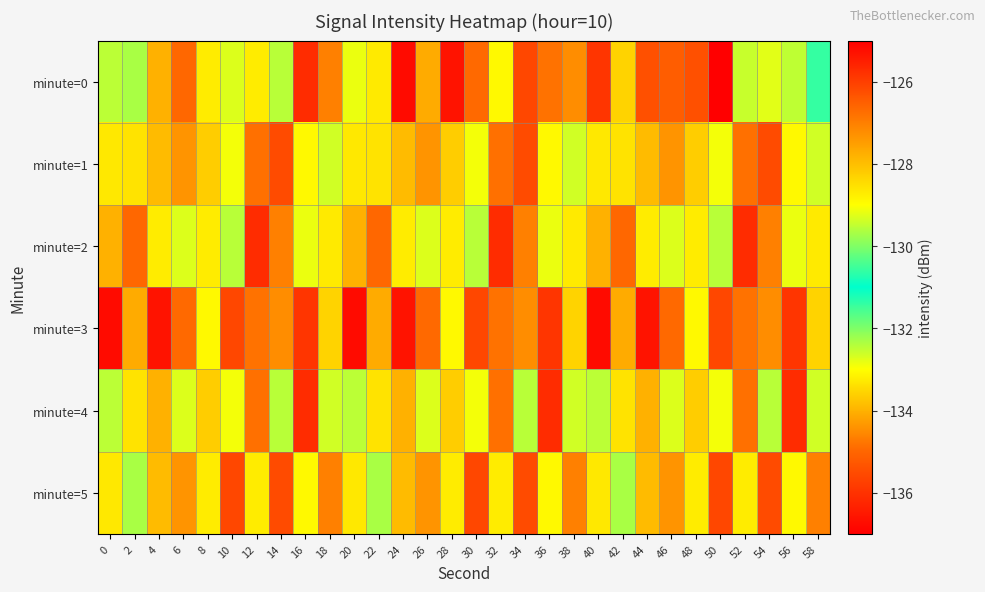

How many distinct data groups are displayed?

6